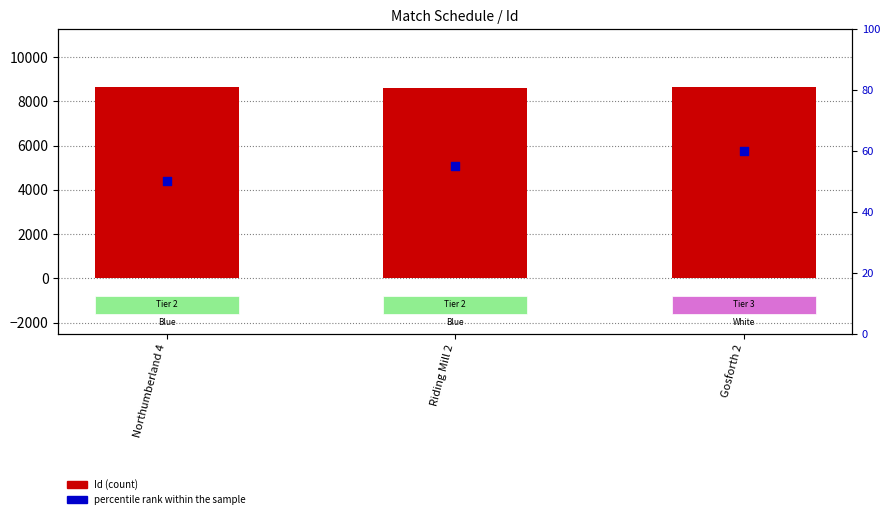

At which category is the sum across all series the highest?

Gosforth 2